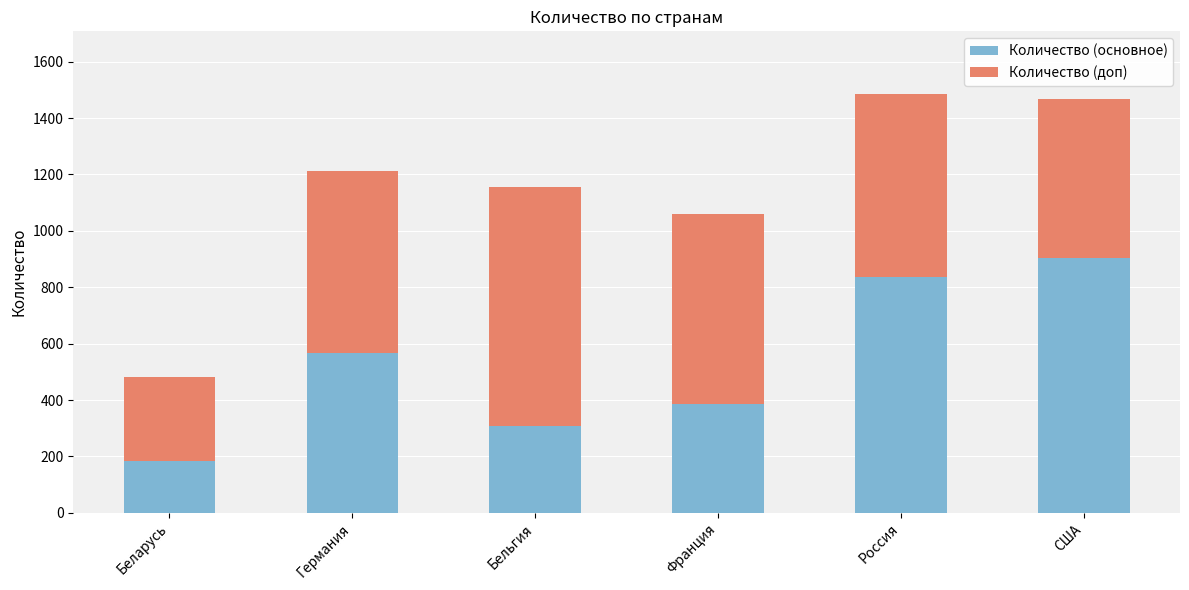

How many categories are shown in the chart?

6